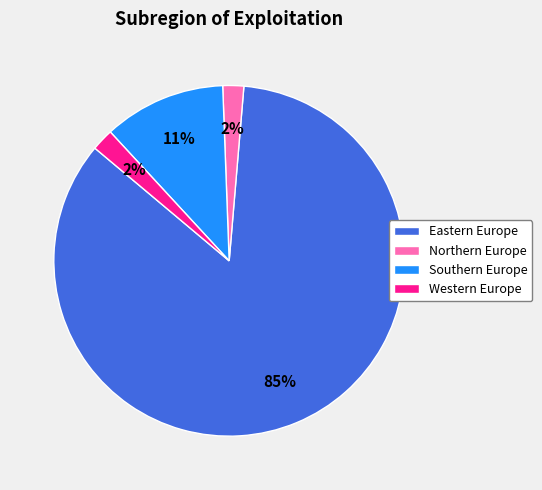

How many slices are in this pie chart?

4